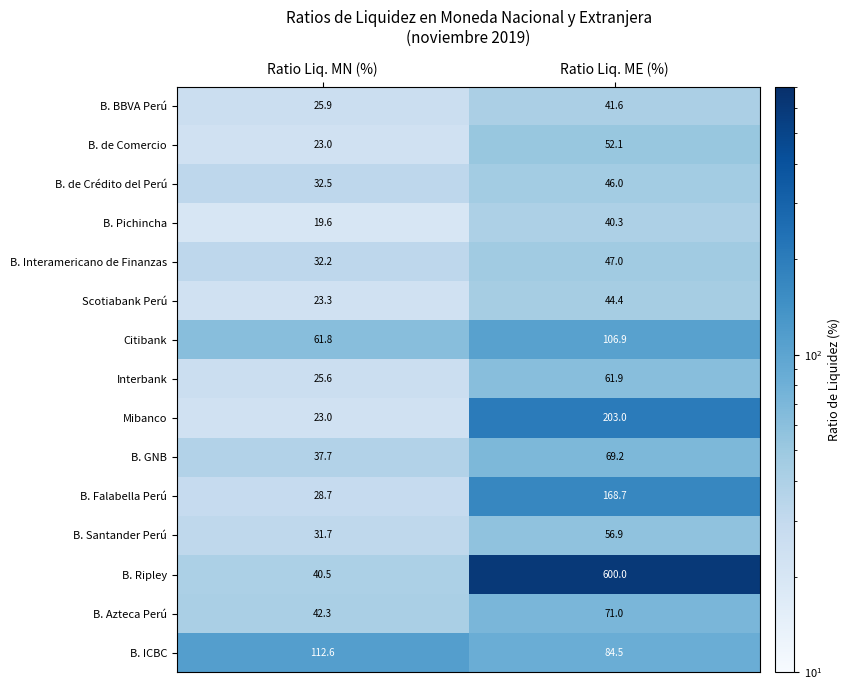

List the series in order of their peak value, lowest first.

B. Pichincha, B. BBVA Perú, Scotiabank Perú, B. de Crédito del Perú, B. Interamericano de Finanzas, B. de Comercio, B. Santander Perú, Interbank, B. GNB, B. Azteca Perú, Citibank, B. ICBC, B. Falabella Perú, Mibanco, B. Ripley